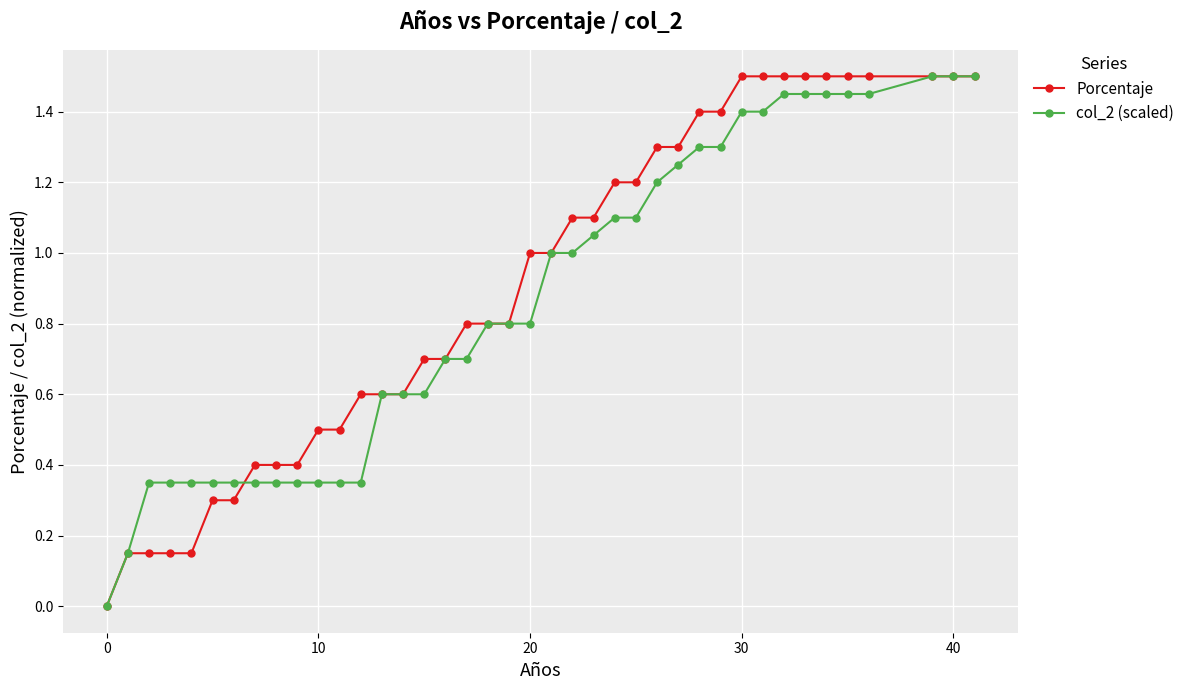

What is the maximum value for col_2 (scaled)?

1.5